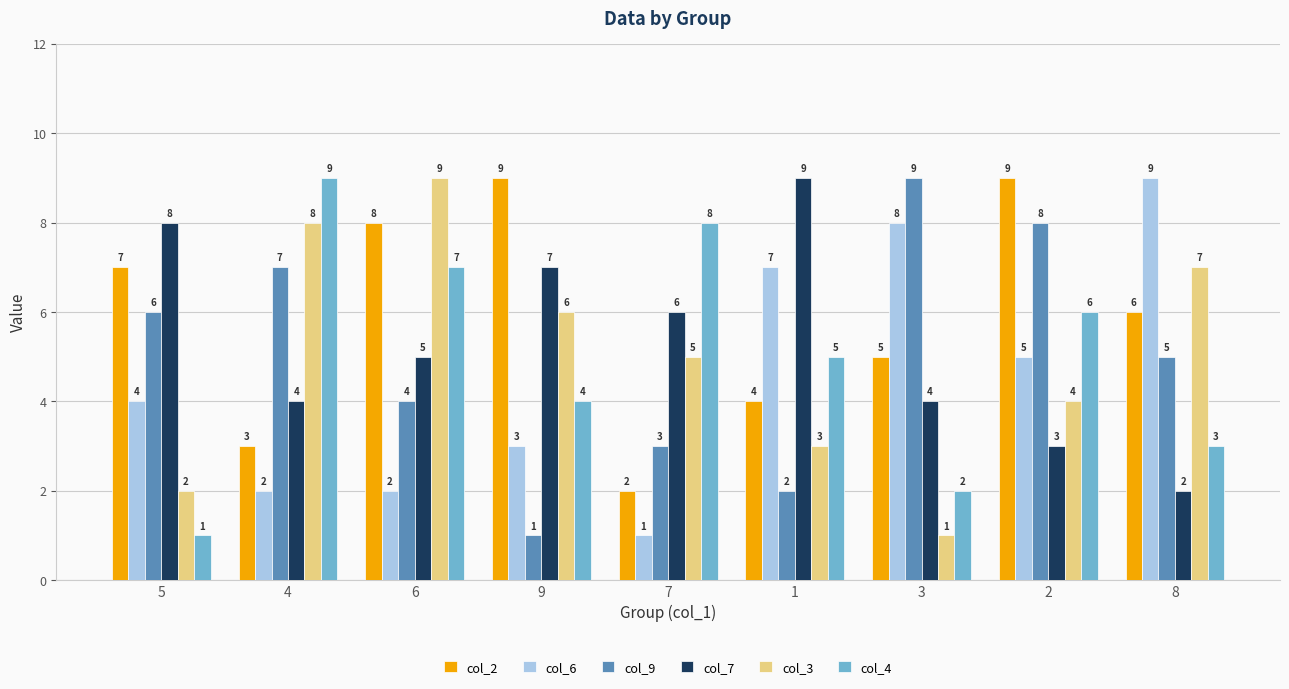

Is the value of col_9 at 8 greater than the value of col_7 at 3?

Yes